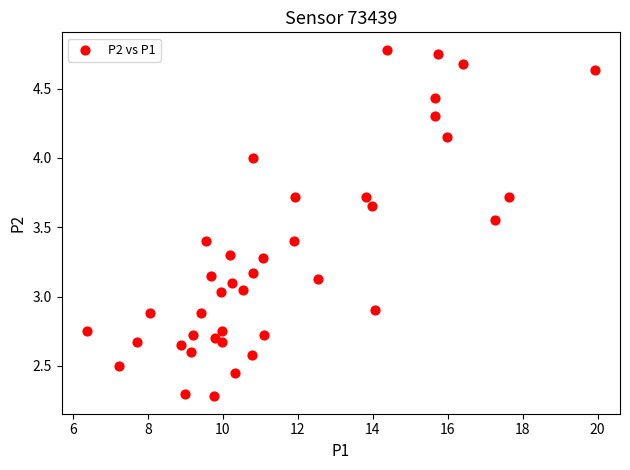

What is the range of X values (max minus min)?

13.5